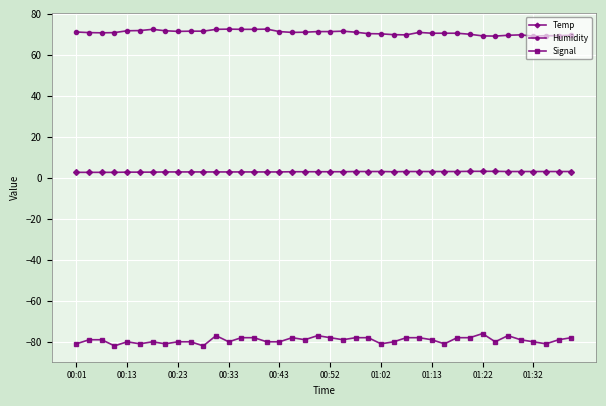

List the series in order of their overall mean, highest first.

Humidity, Temp, Signal